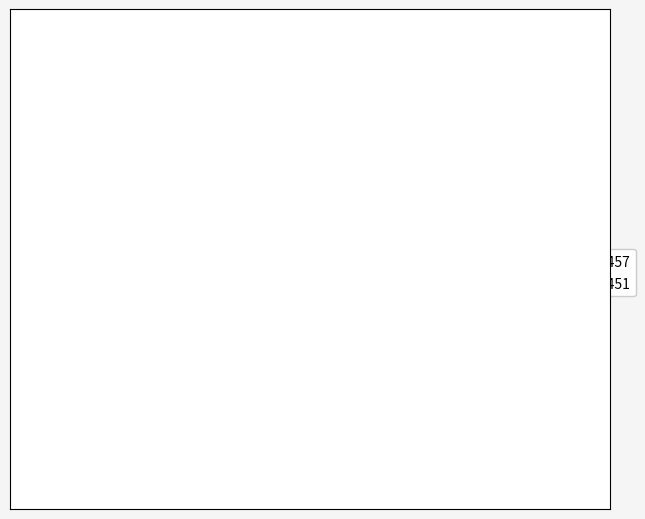

To the nearest percent, what is the average slice percentage?

50%